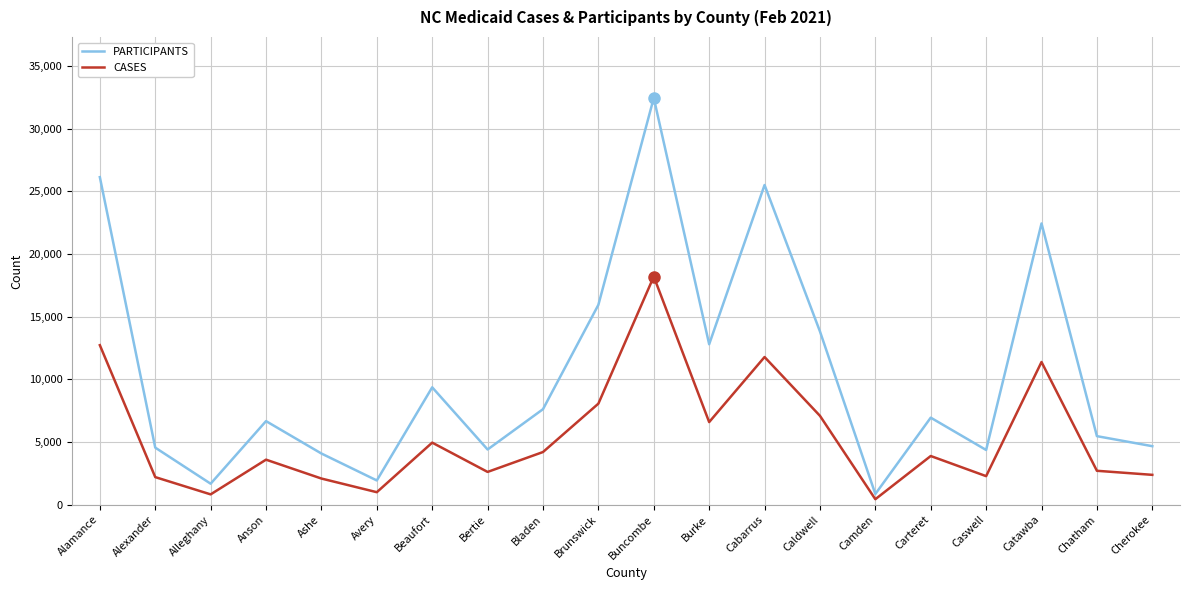

What is the difference between the maximum and minimum values in the PARTICIPANTS series?

31608